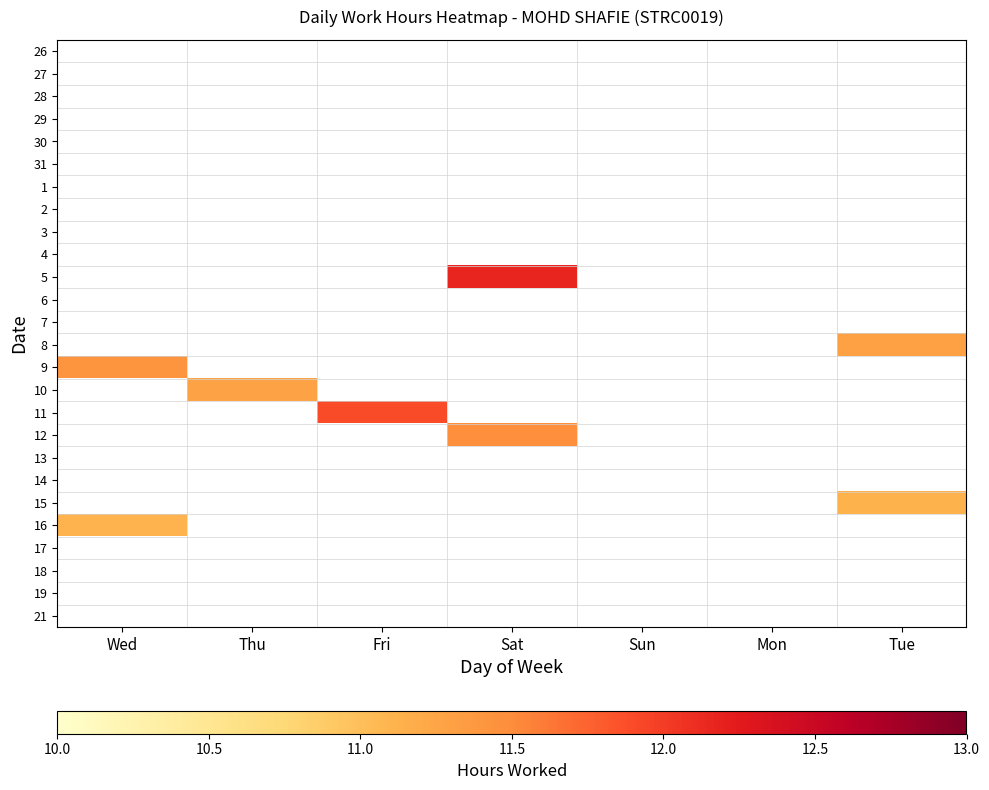

Rank the series by their maximum value, from lowest to highest.

26, 27, 28, 29, 30, 31, 1, 2, 3, 4, 6, 7, 13, 14, 17, 18, 19, 21, 16, 15, 10, 8, 9, 12, 11, 5